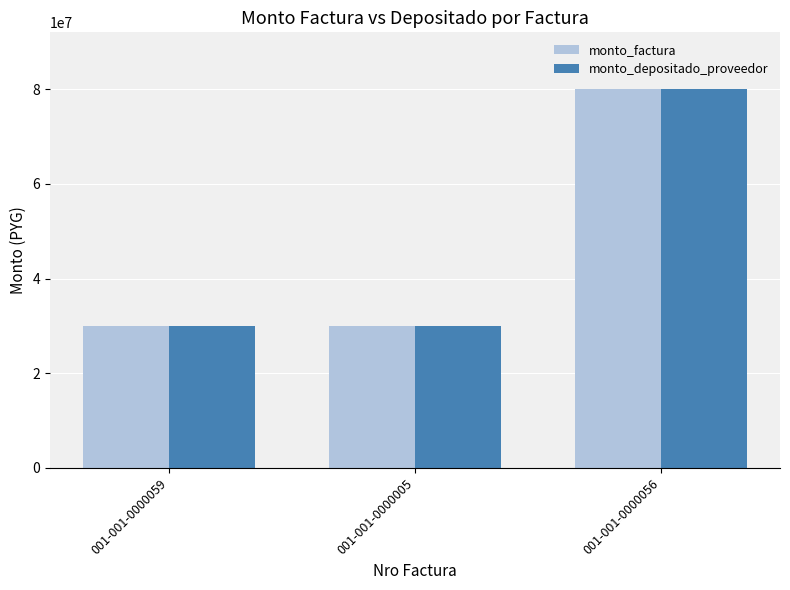

Reading left to right, what are all the values shown in this chart?

monto_factura: 001-001-0000059=30000000	001-001-0000005=30000000	001-001-0000056=80000000
monto_depositado_proveedor: 001-001-0000059=30000000	001-001-0000005=30000000	001-001-0000056=80000000